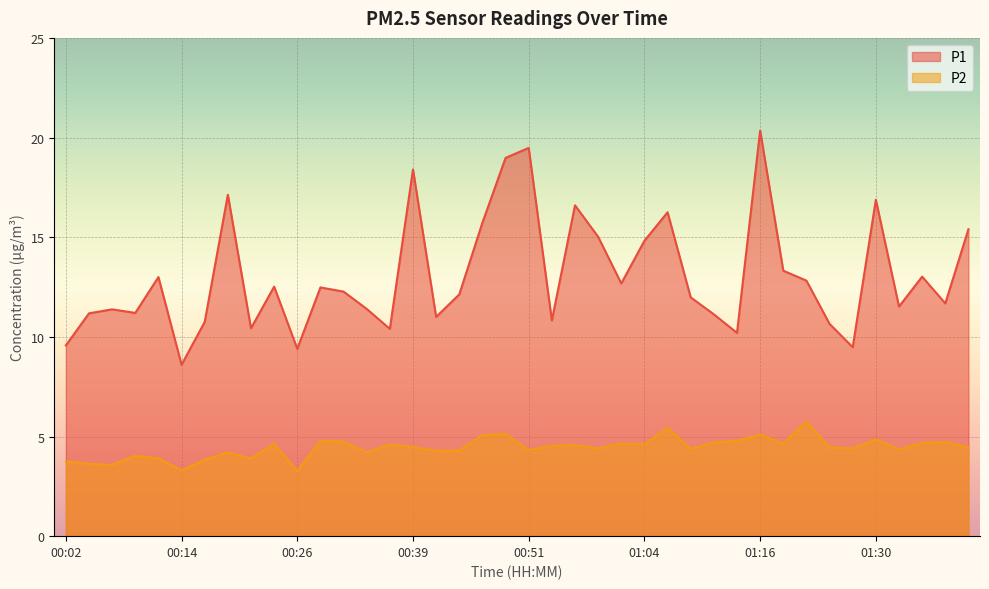

Is the value of P2 at 00:04 greater than the value of P1 at 00:12?

No